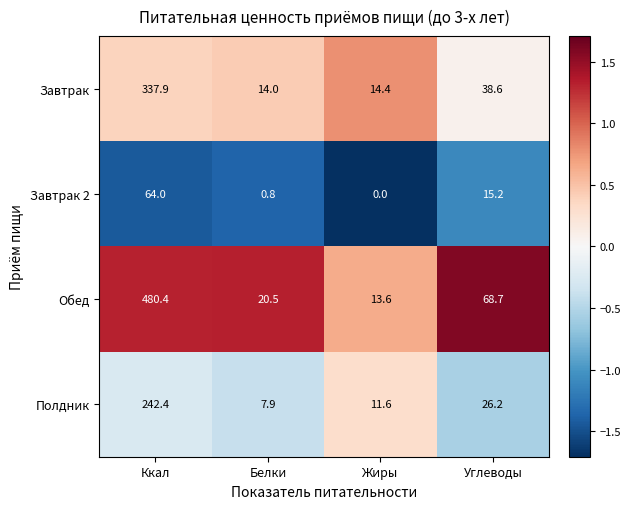

List the series in order of their overall mean, lowest first.

Завтрак 2, Полдник, Завтрак, Обед